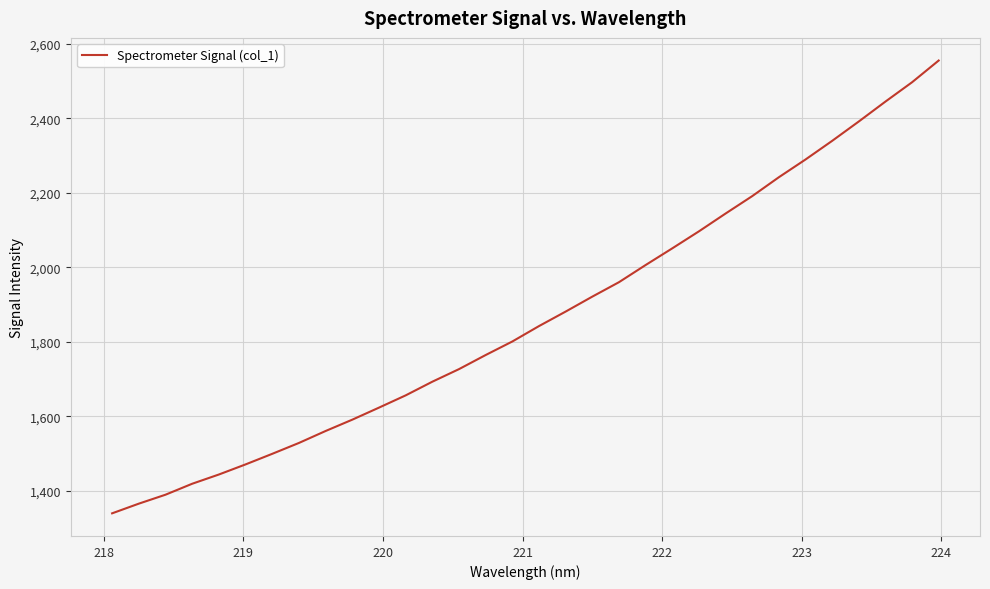

What is the smallest value displayed?

1339.5